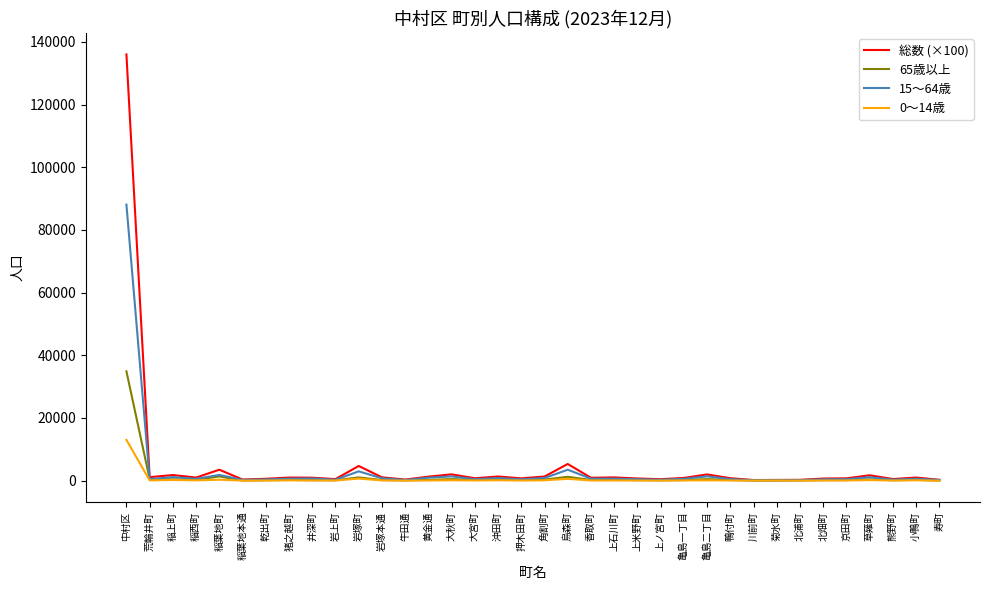

At which label does 総数 (×100) reach its peak?

中村区